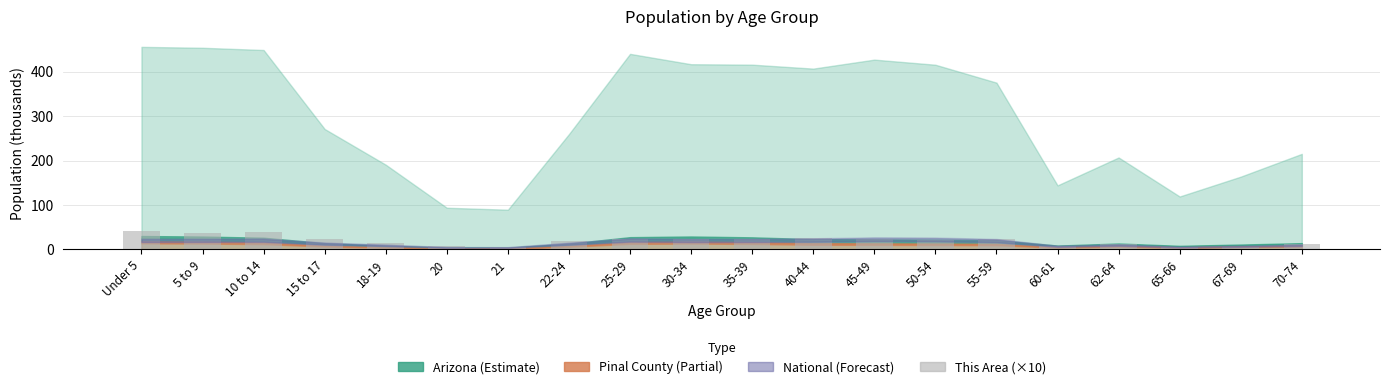

What is the label of the 18th bar from the right?

10 to 14